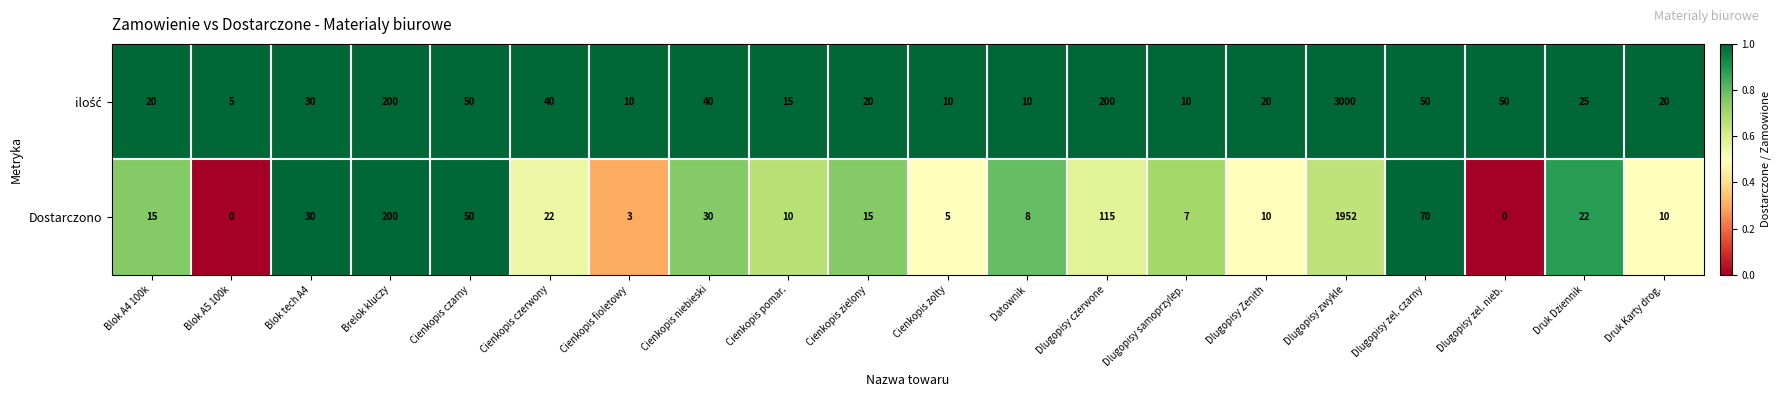

What is the total value across all series at Cienkopis czarny?

100